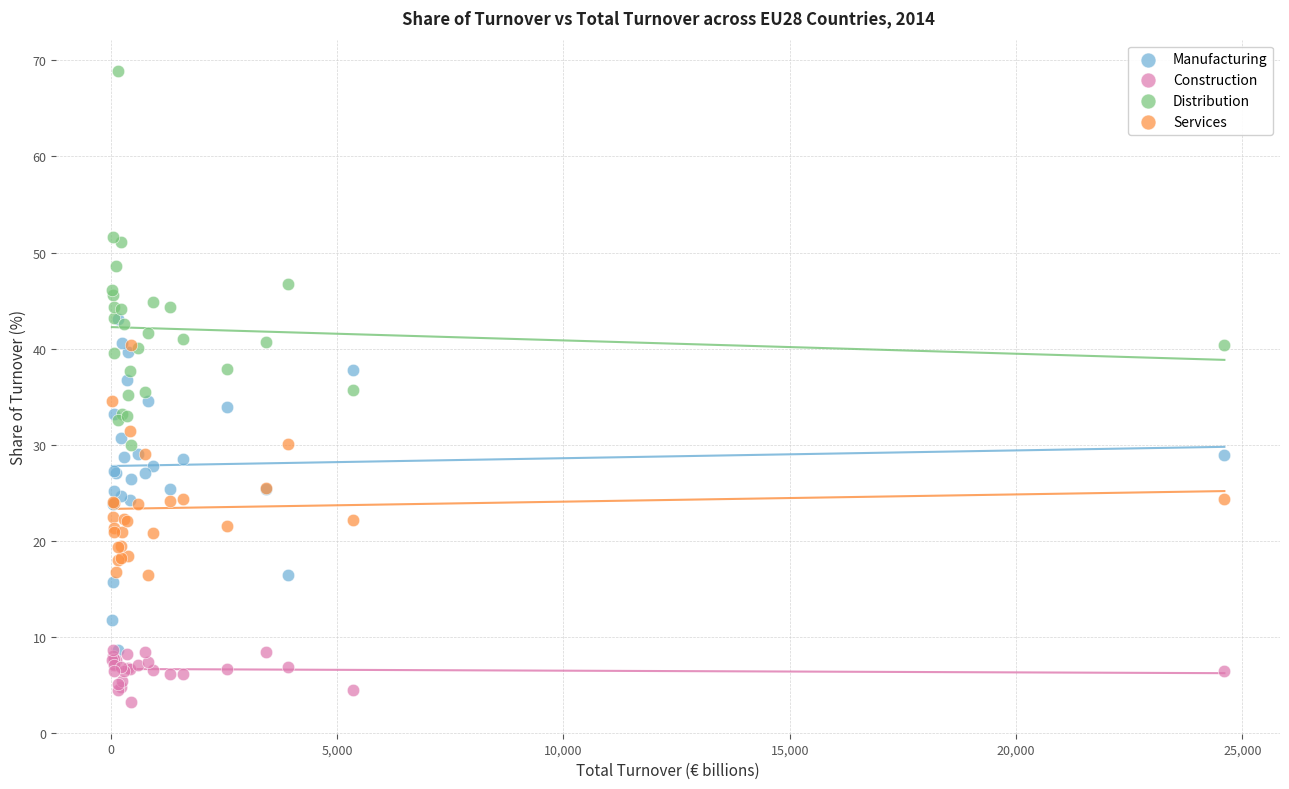

Which series reaches the maximum Y coordinate?

Distribution